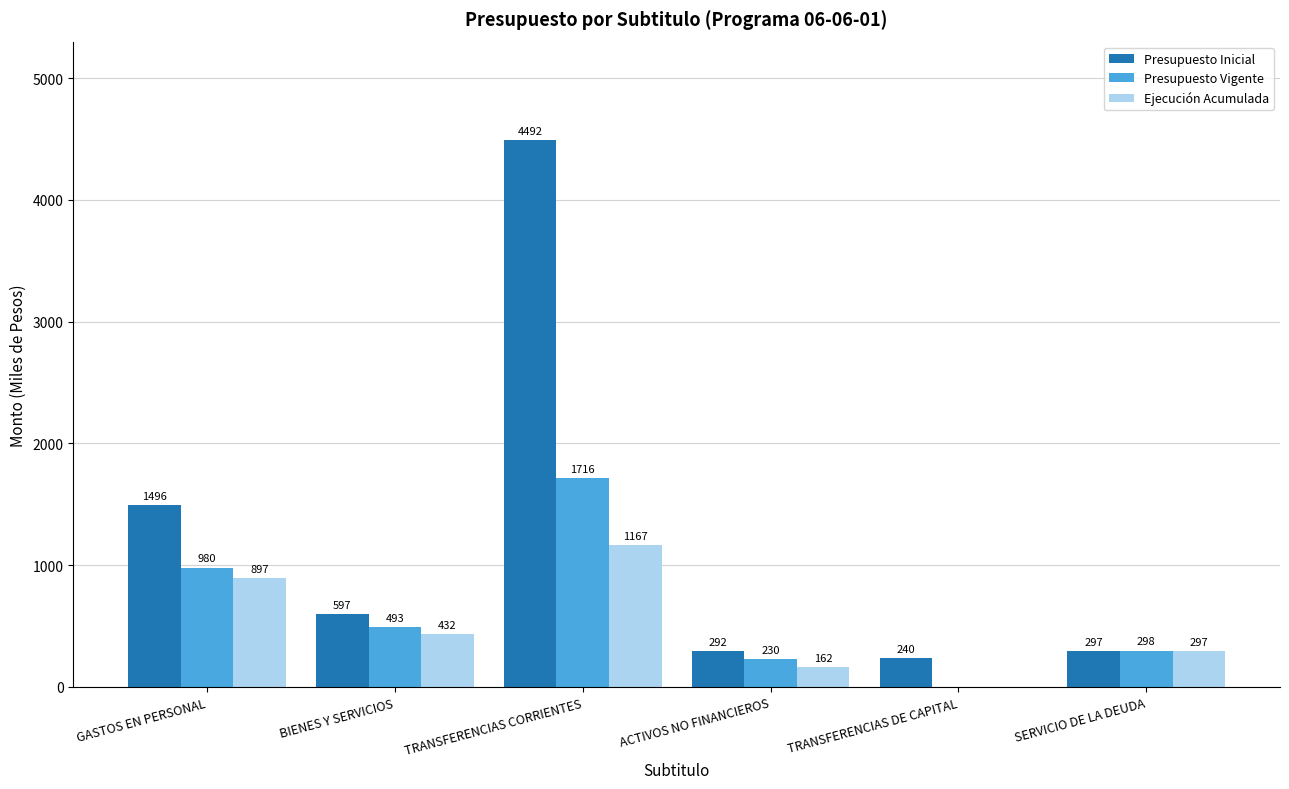

Between ACTIVOS NO FINANCIEROS and TRANSFERENCIAS DE CAPITAL, which series saw the biggest shift?

Presupuesto Vigente